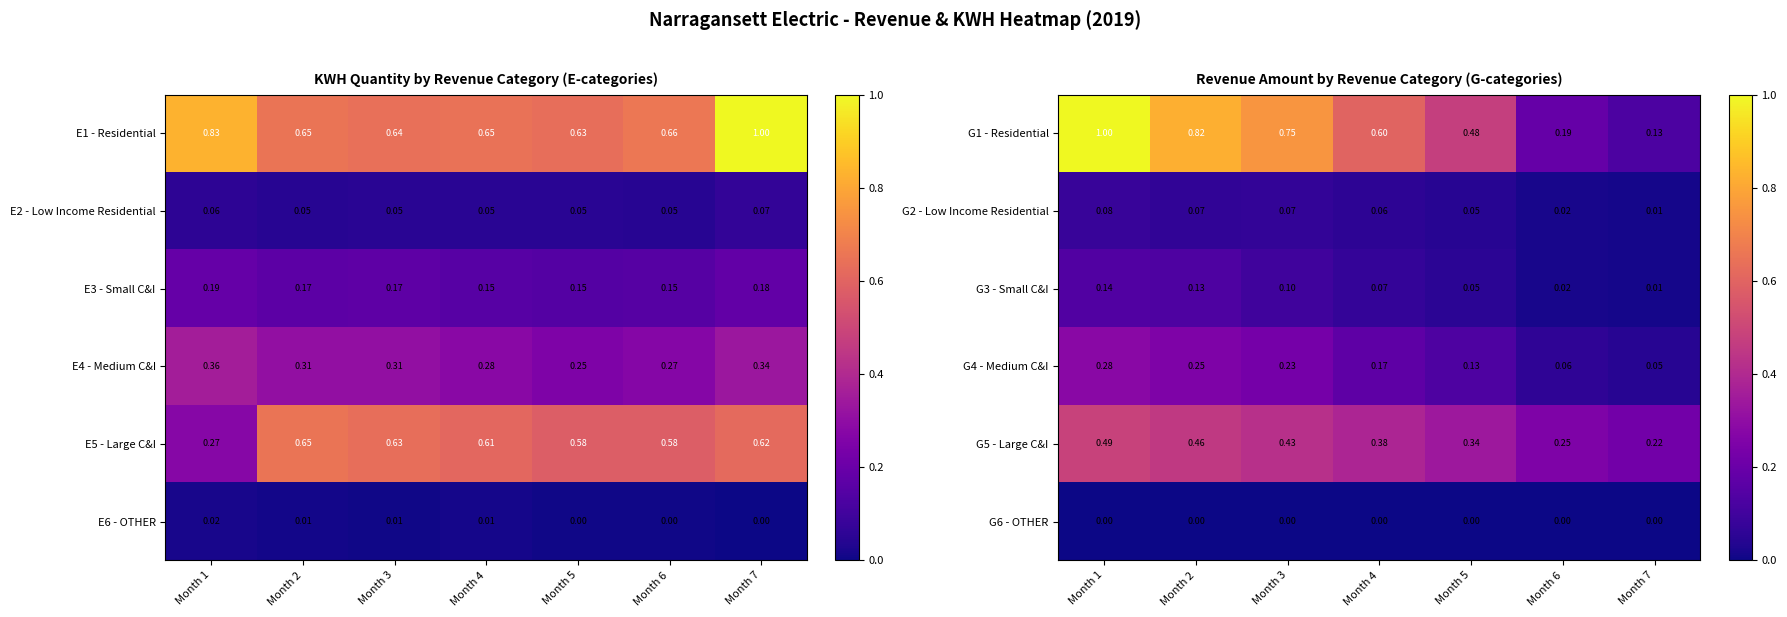

Where is G2 - Low Income Residential nearest to the value 0?

Month 7